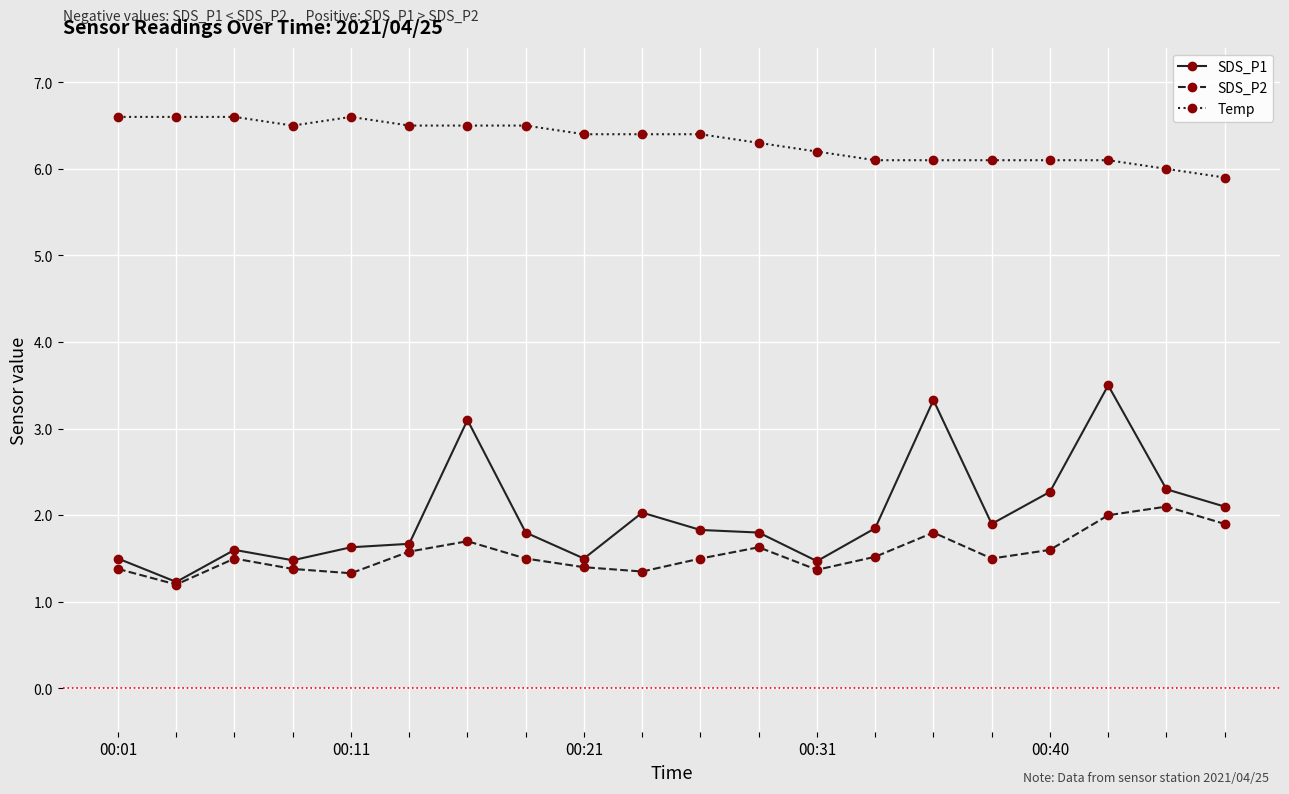

What is the difference between the maximum and minimum values in the SDS_P2 series?

0.9